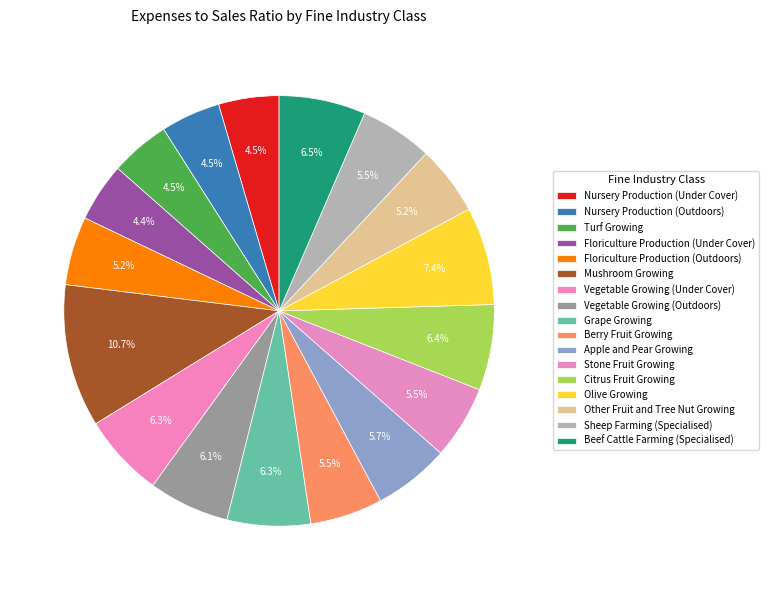

How many segments does this pie chart have?

17